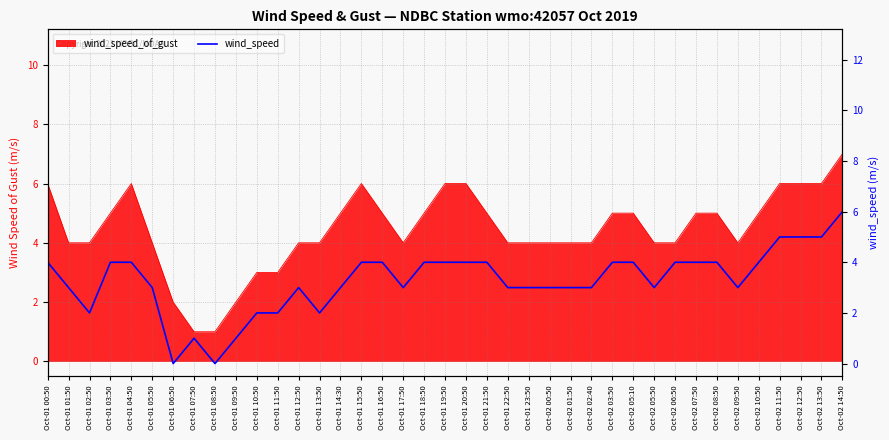

How many interior local peaks (higher than both neighbors) does the data have?

2